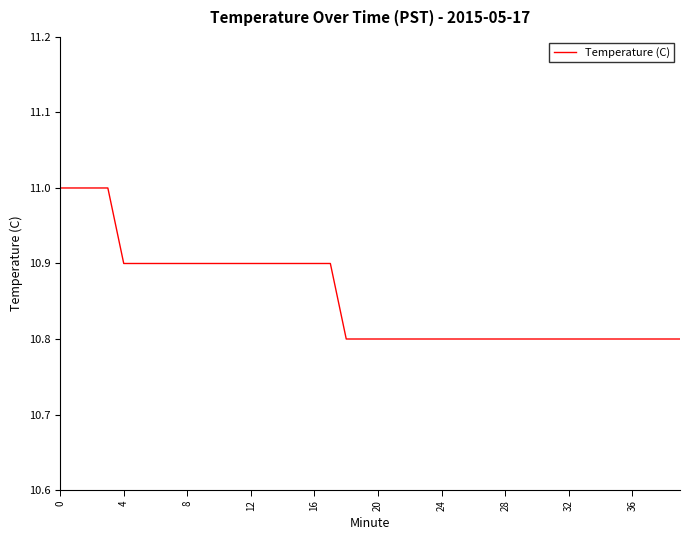

What is the maximum value shown in the chart?

11.0